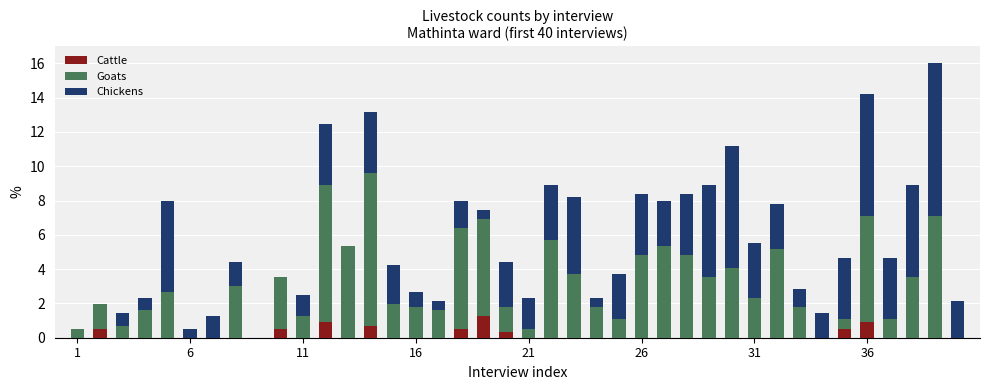

What is the maximum value for Cattle?

1.2